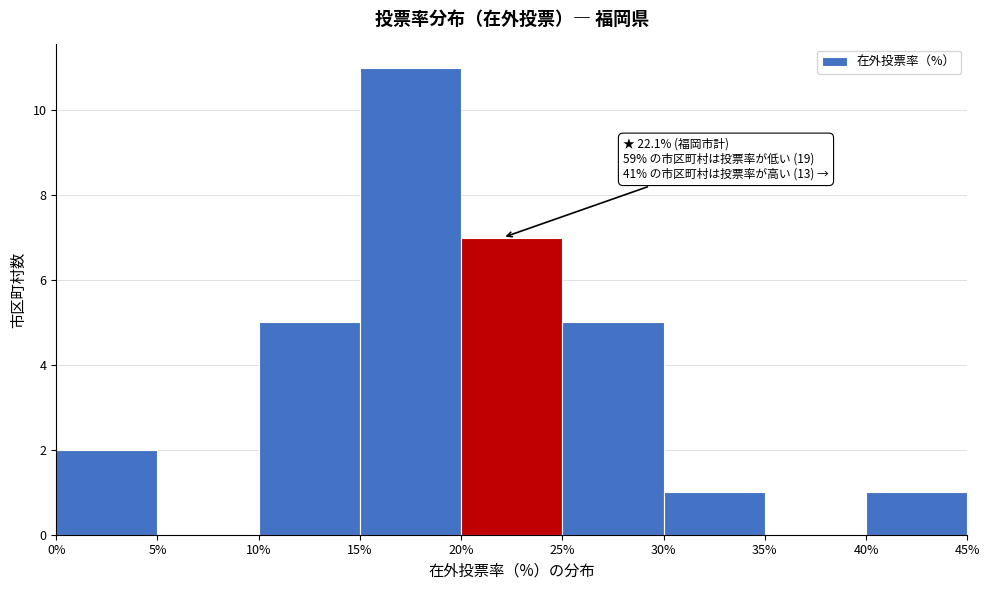

Which range on the x-axis has the tallest bar?

15% to 20%